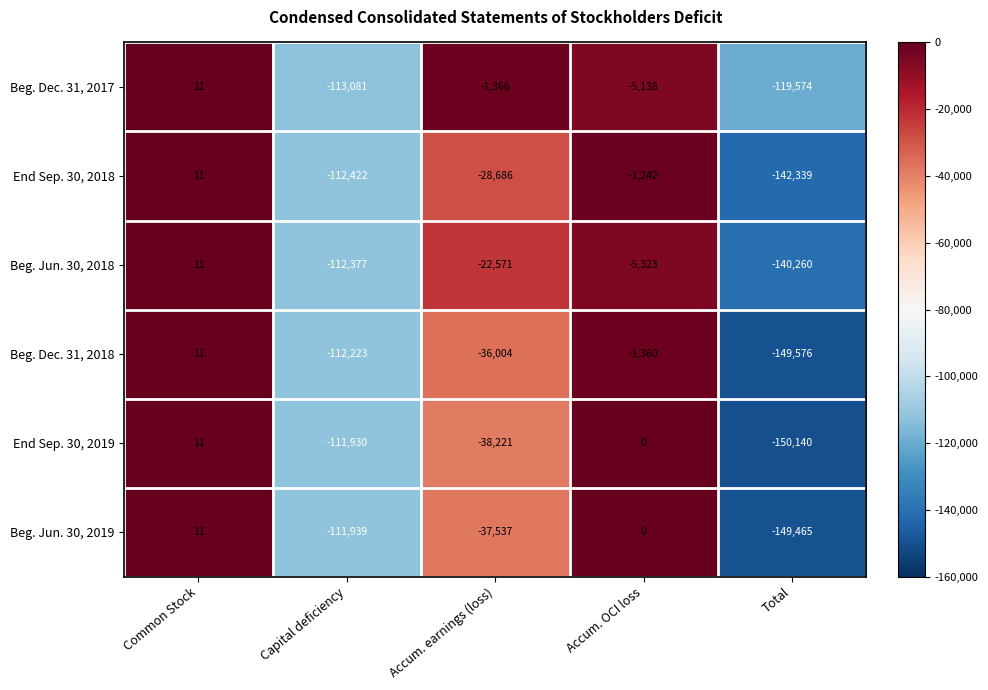

Where does the Beg. Jun. 30, 2018 series first go above -22571?

Common Stock